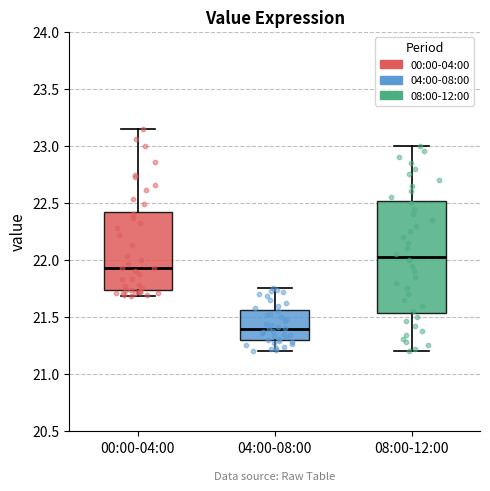

Which box is the tallest, from its lower edge to its upper edge?

08:00-12:00